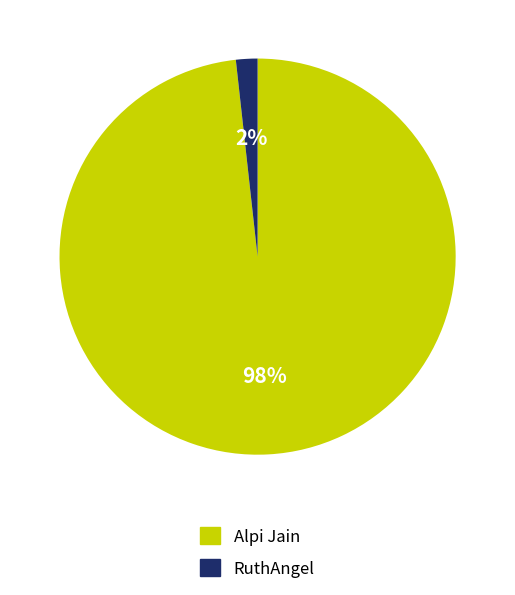

Is RuthAngel the majority of the pie?

No